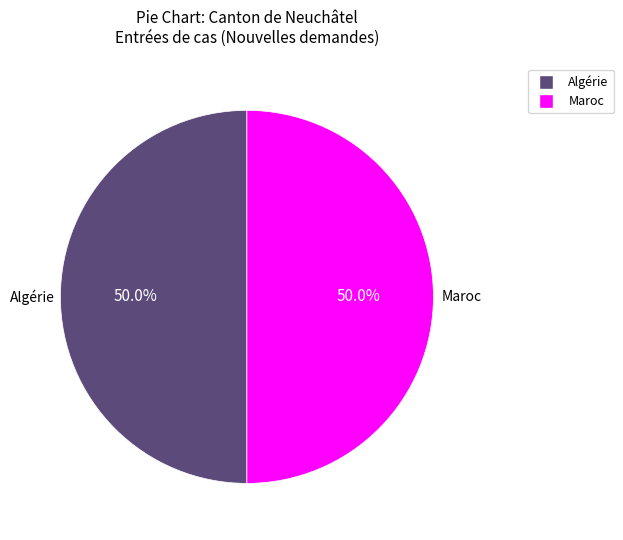

What percentage do Algérie and Maroc together represent?

100.0%